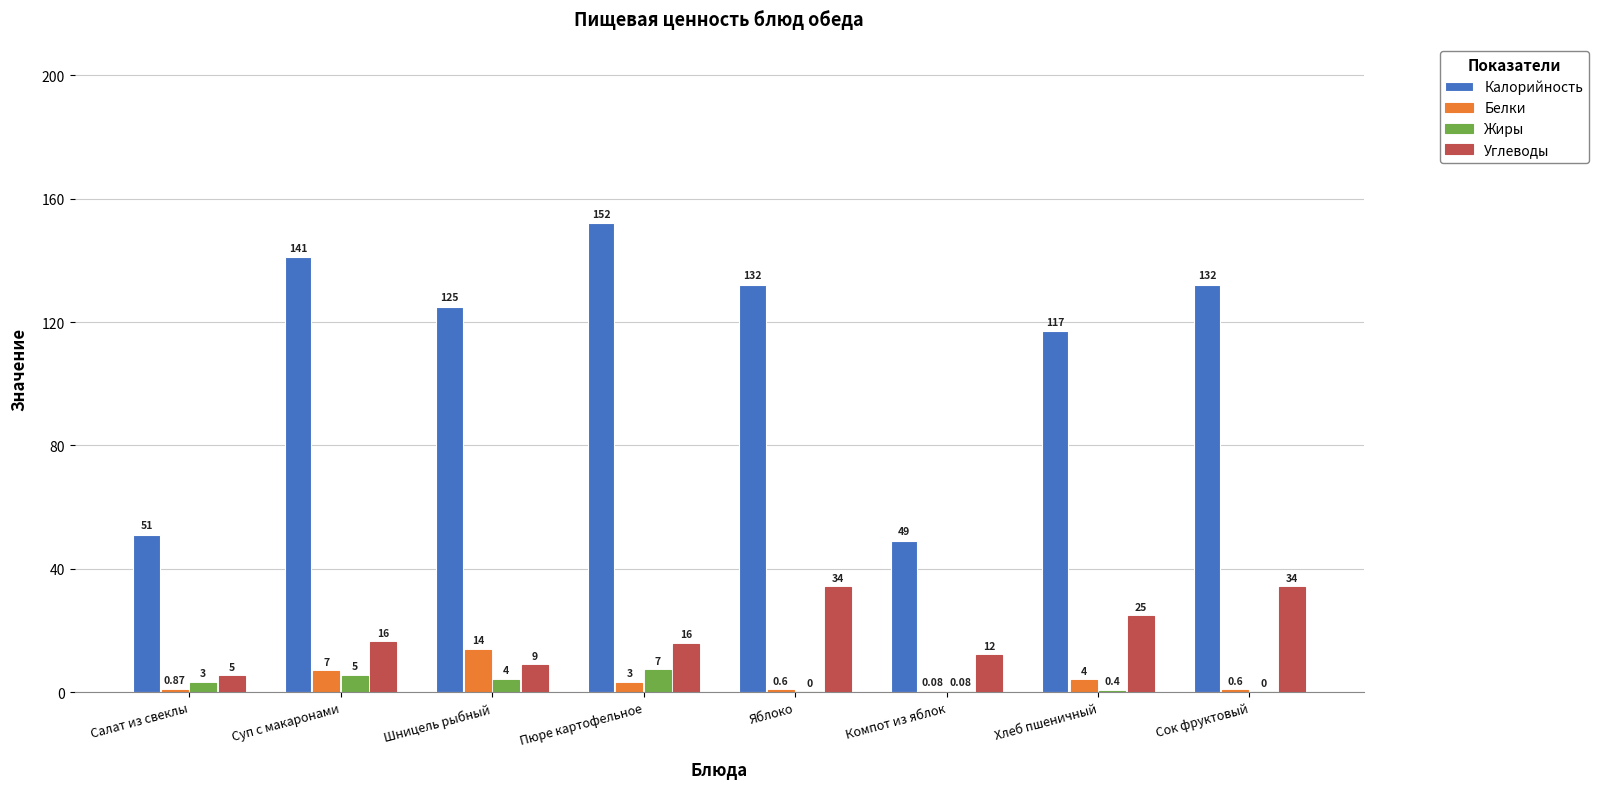

Are the bars horizontal?

No